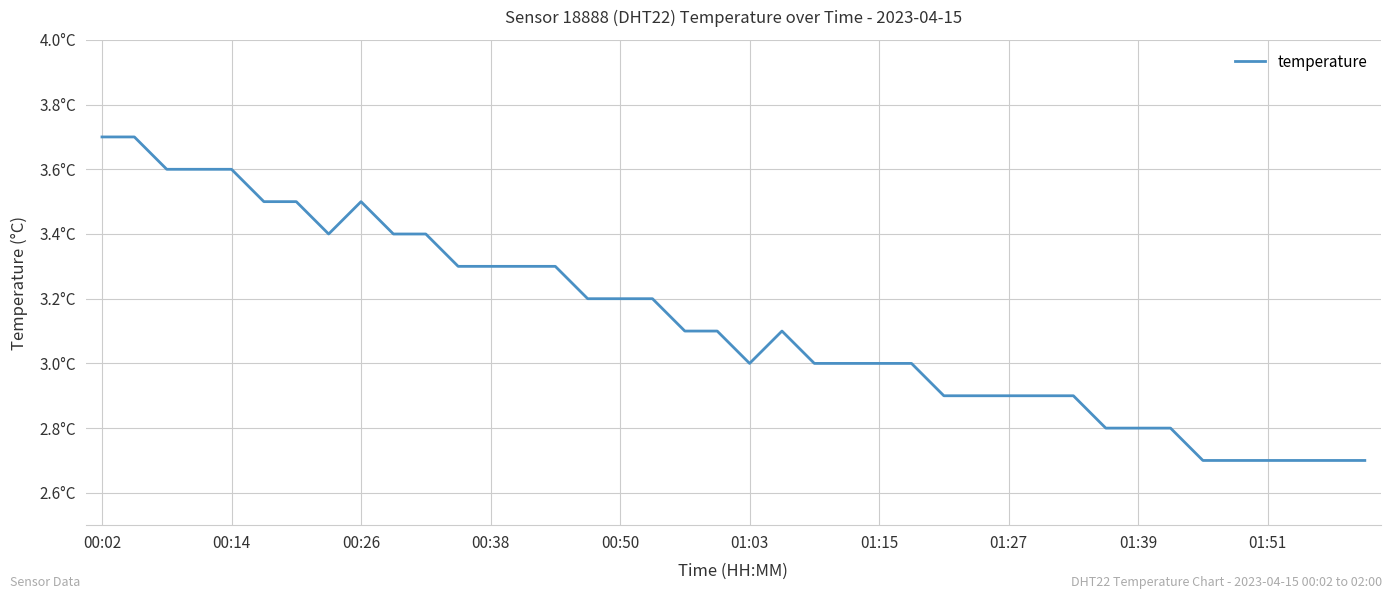

Does the chart display data point markers on the line(s)?

No